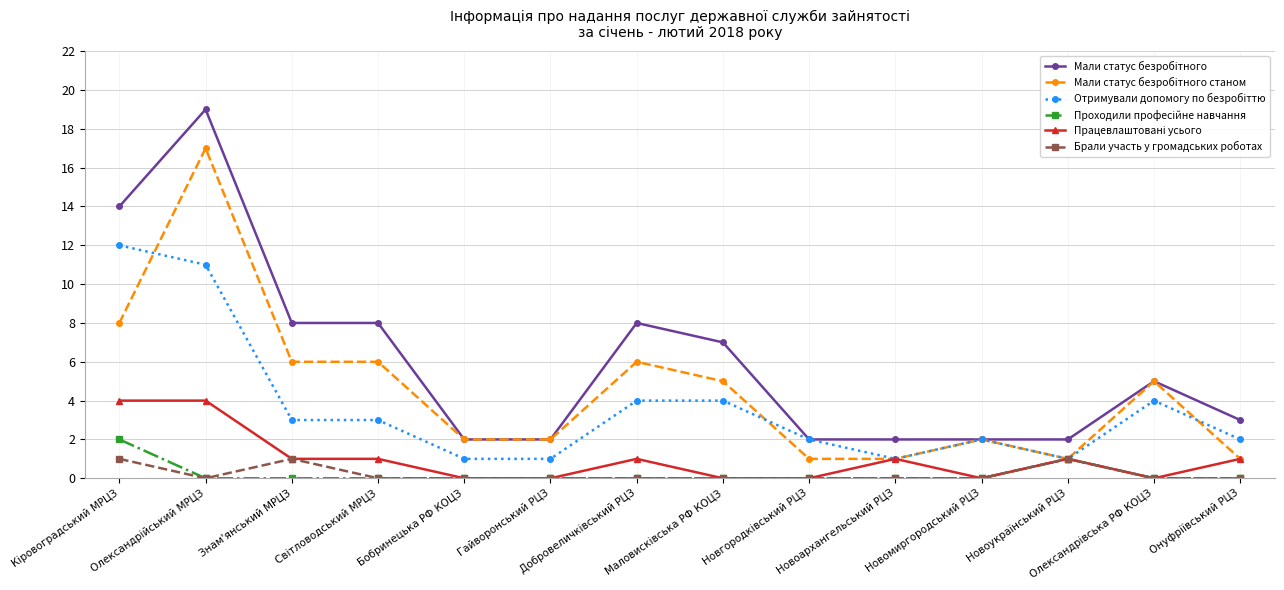

Does the chart display data point markers on the line(s)?

Yes